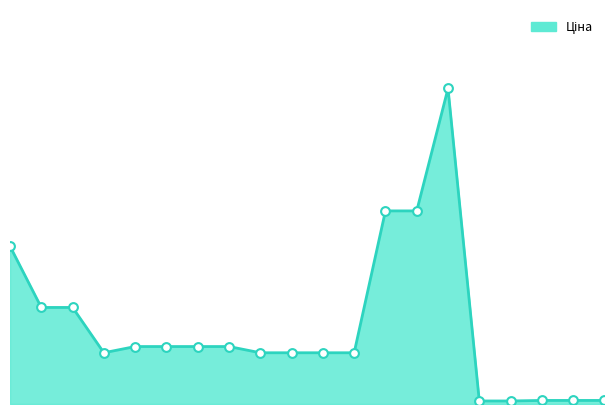

Does the chart have visible grid lines?

No